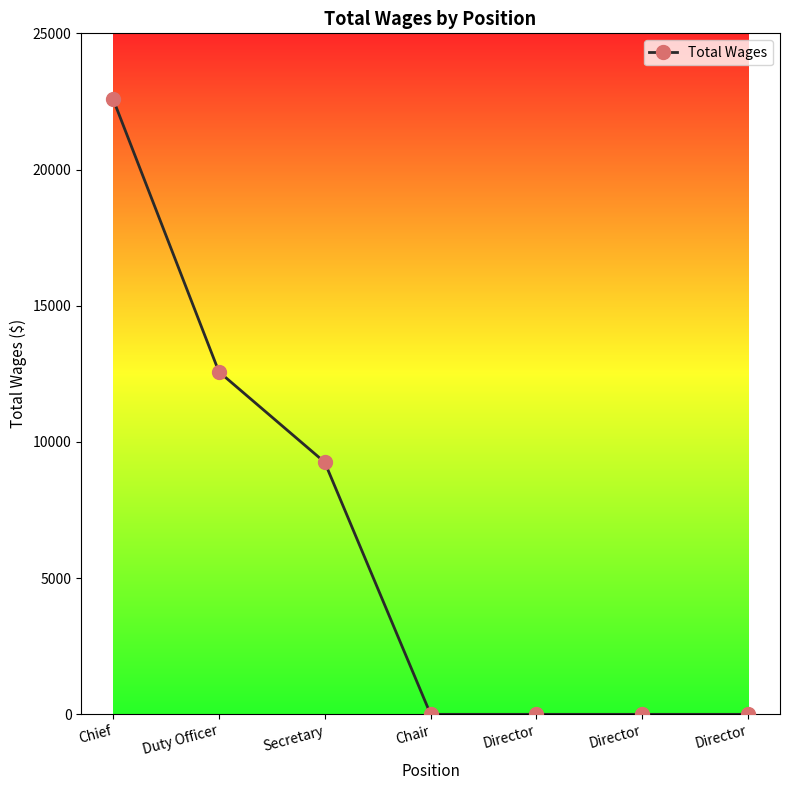

Is this an area chart (filled region under the line)?

No